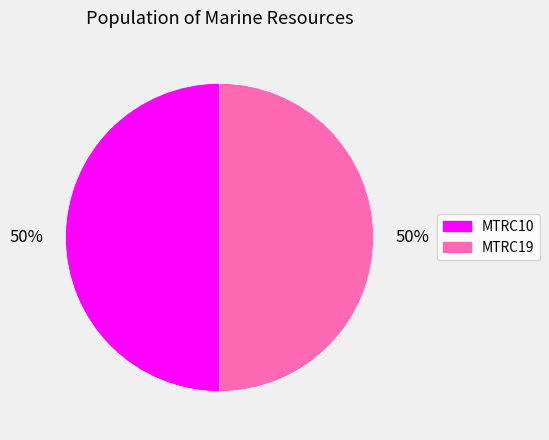

To the nearest percent, what is the average slice percentage?

50%